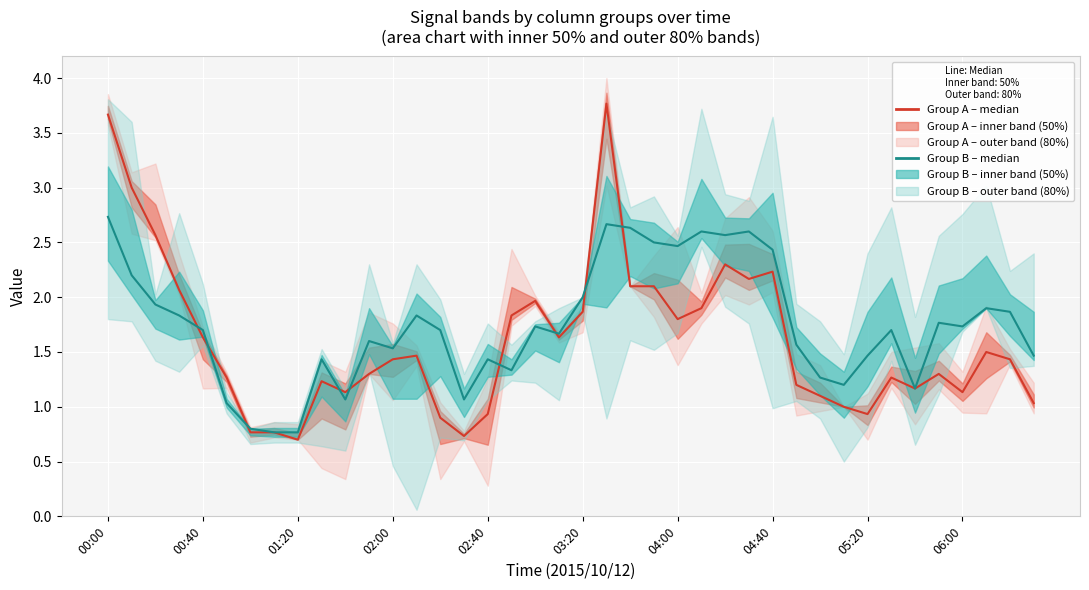

What is the sum of all Group A (col_14/col_10/col_11) values?

64.3